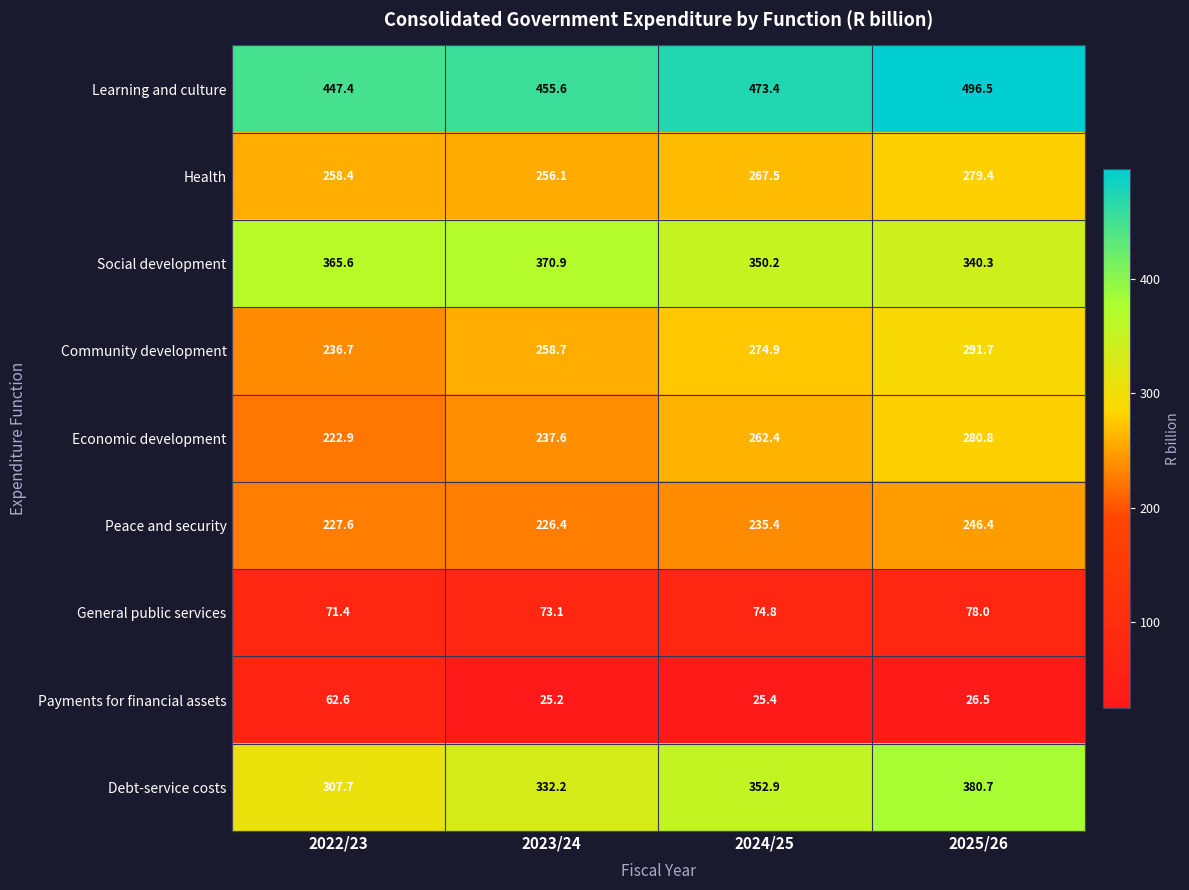

At which label is Community development closest to 264?

2023/24